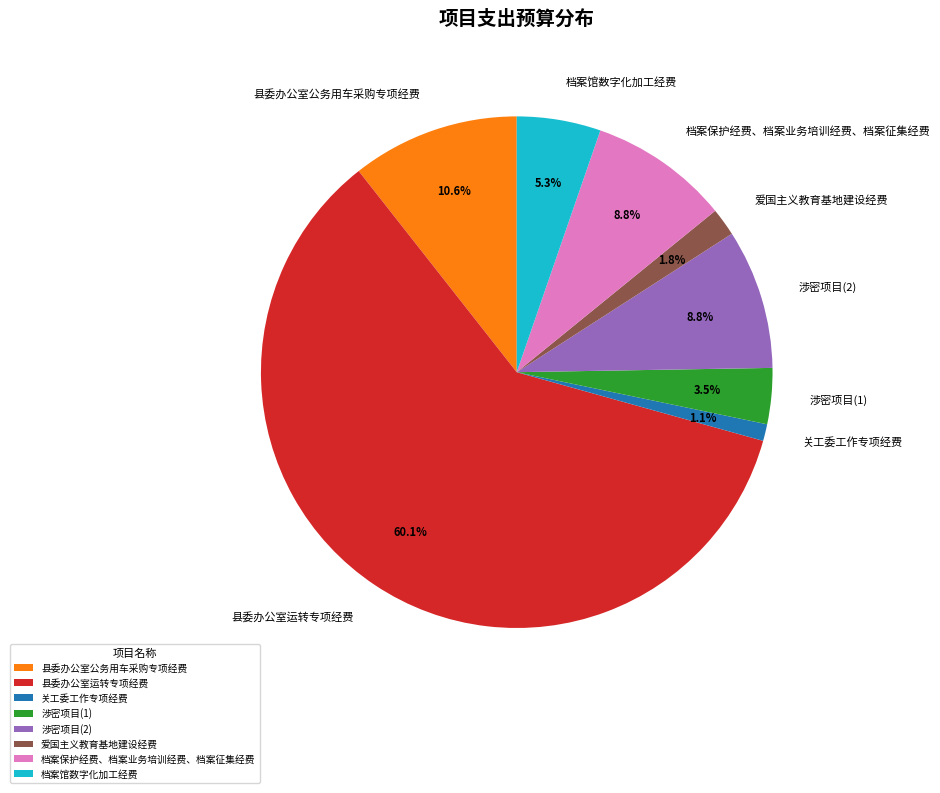

Which has a higher value, 涉密项目(1) or 爱国主义教育基地建设经费?

涉密项目(1)